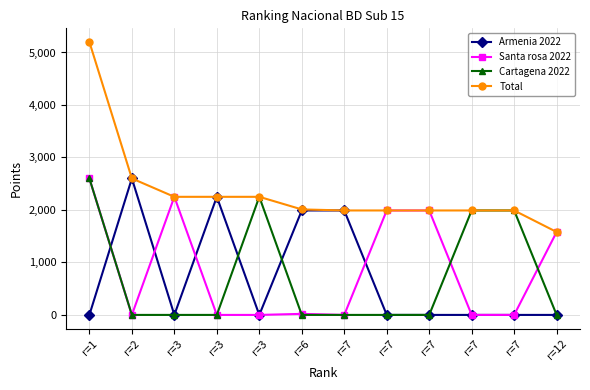

How many distinct data groups are displayed?

4